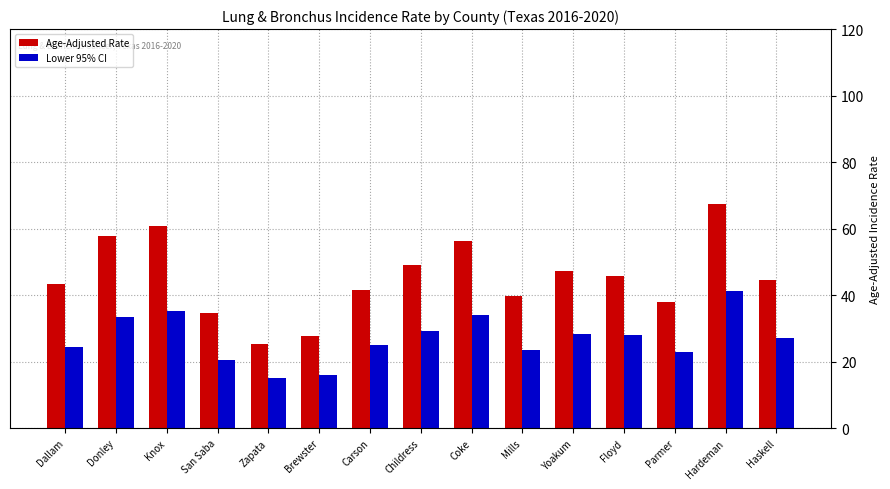

How many bars are there in each group?

2